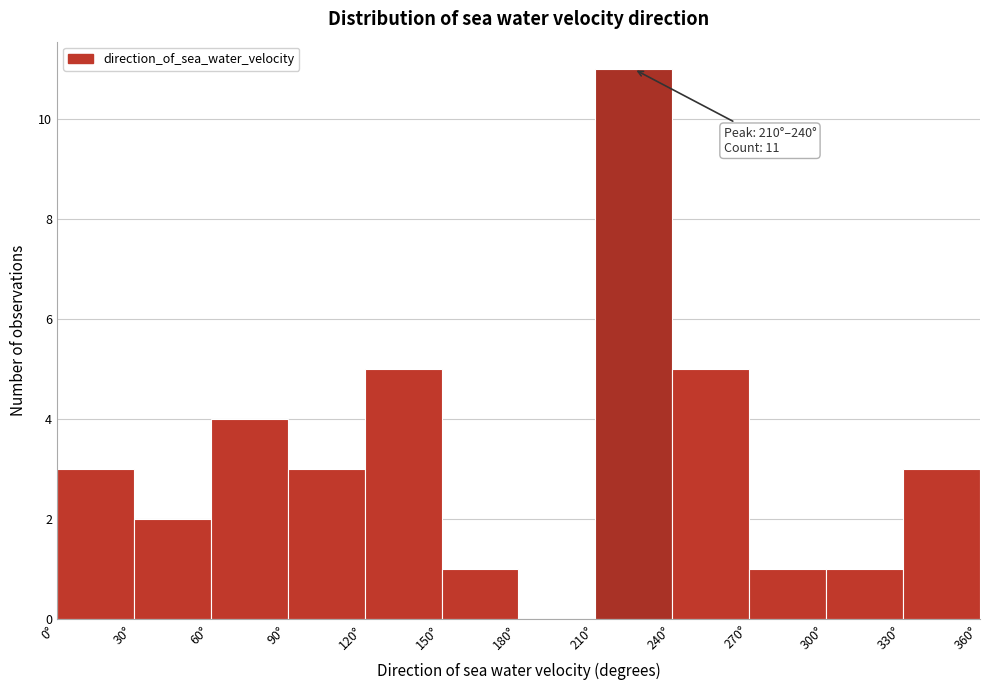

Which range on the x-axis has the tallest bar?

210 to 240